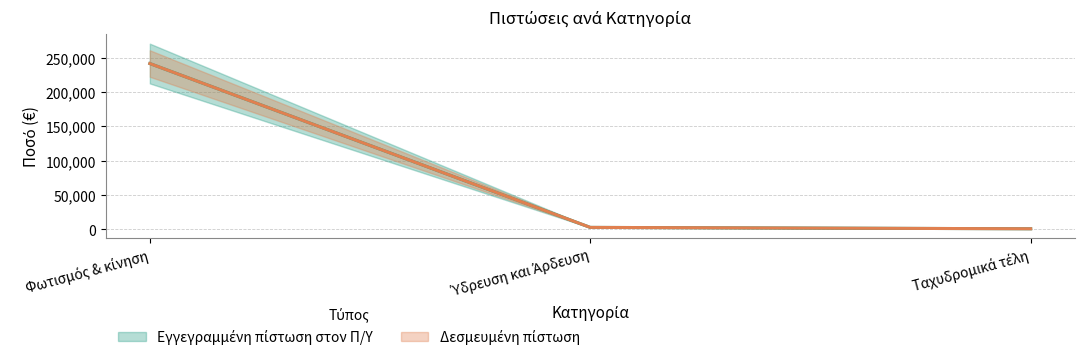

The Εγγεγραμμένη πίστωση στον Π/Υ series shows 288.0 at Ταχυδρομικά τέλη. True or false?

False